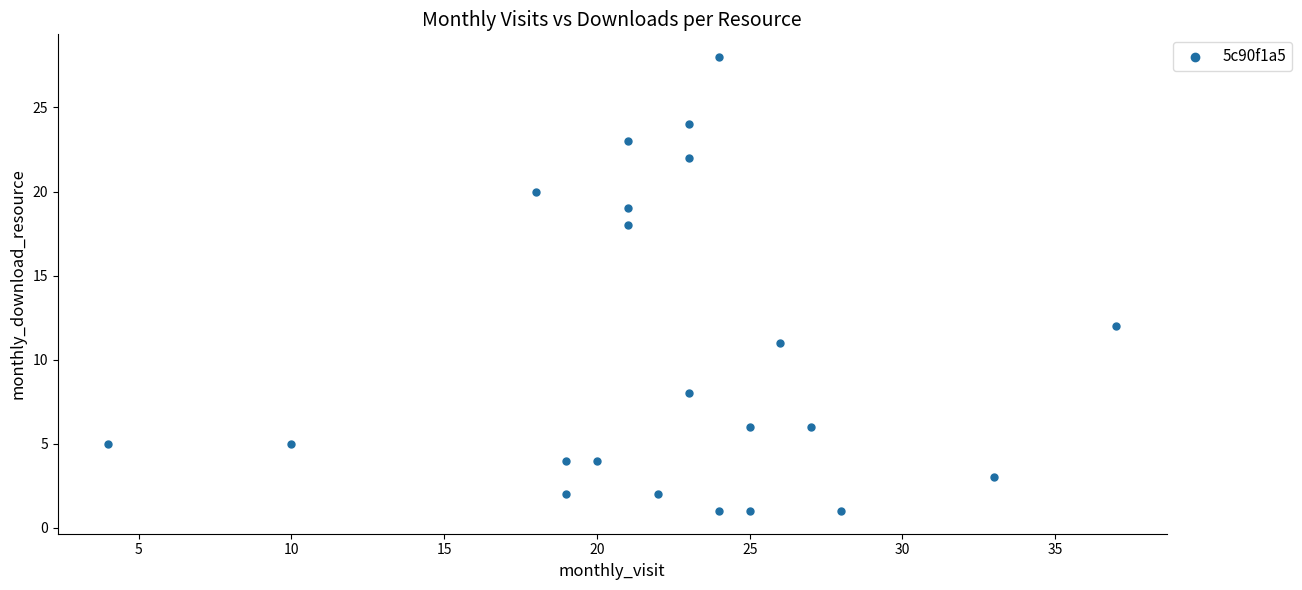

What Y value in the scatter plot is closest to 14?

12